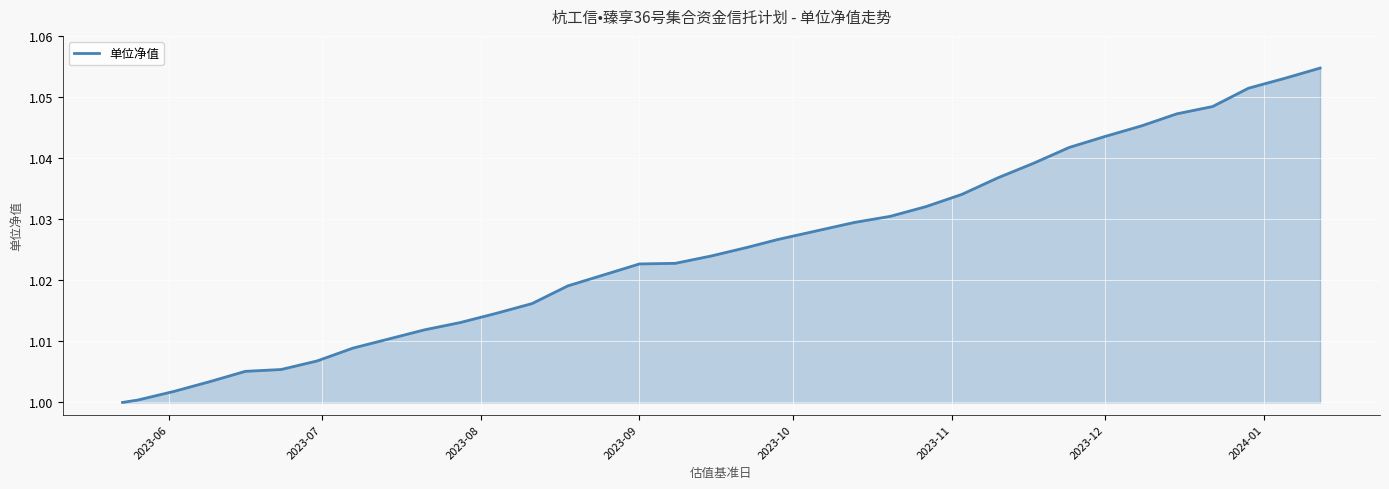

What is the value of the 15th point from the left?

1.0